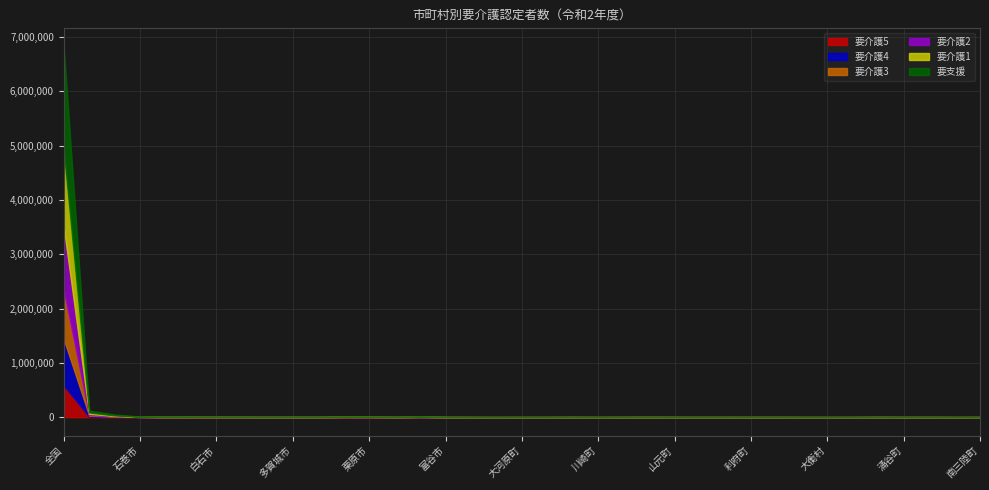

Which series has the largest range (max minus min)?

要支援